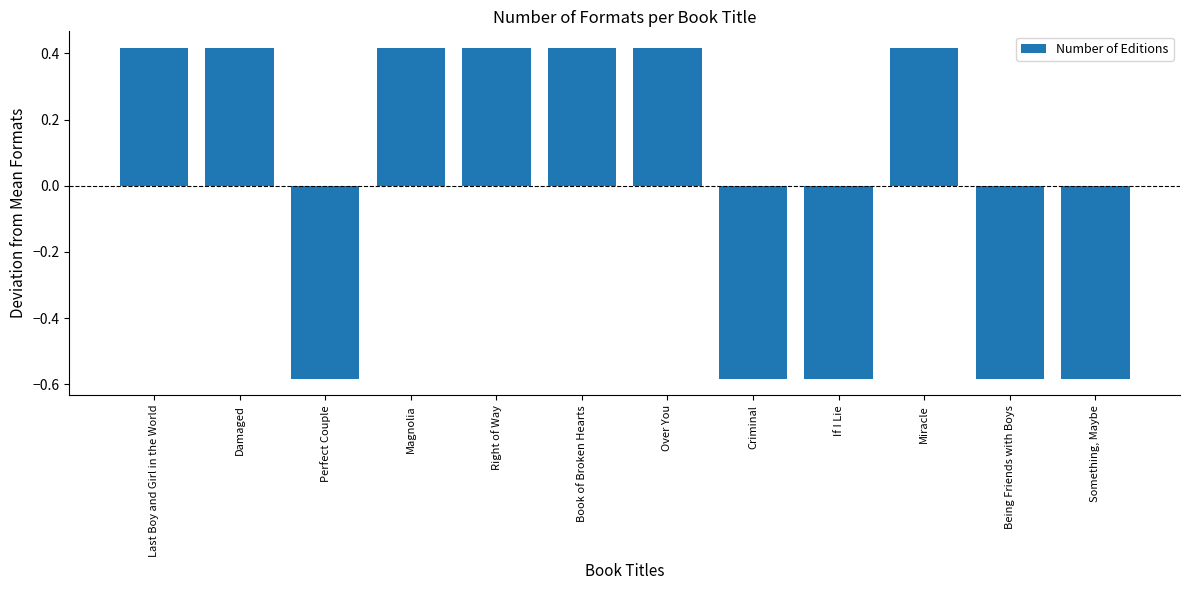

How many values are below 0?

5